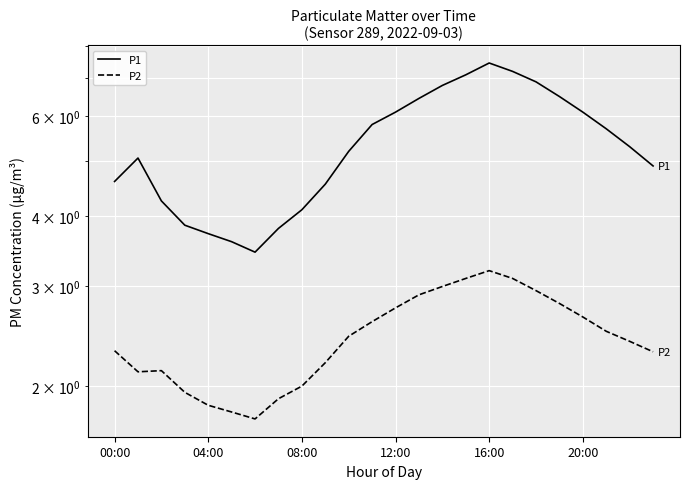

Count the number of categories in the chart.

24